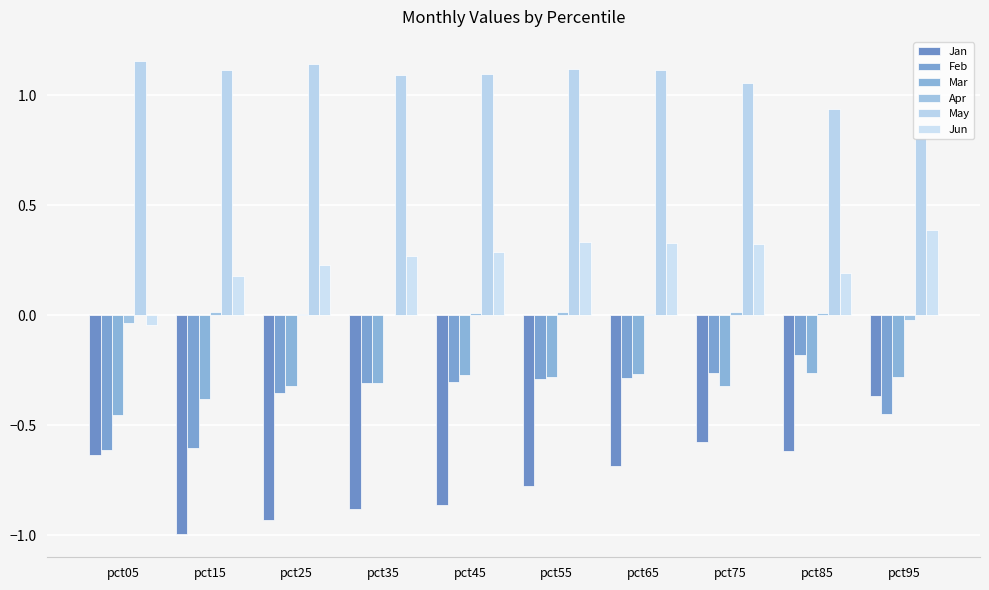

Is it true that Feb equals -0.3 at pct75?

True